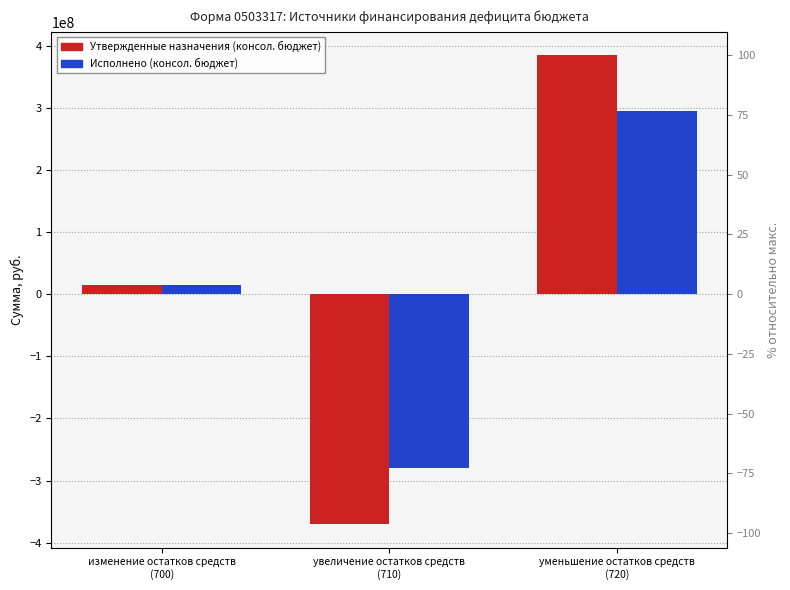

True or false: Утвержденные назначения (консол. бюджет) has a value of 384633779.4 at уменьшение остатков средств
(720).

True